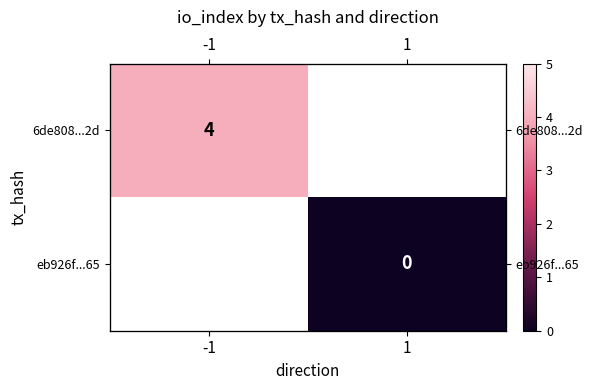

What is the lowest value of the 6de808...2d series?

4.0